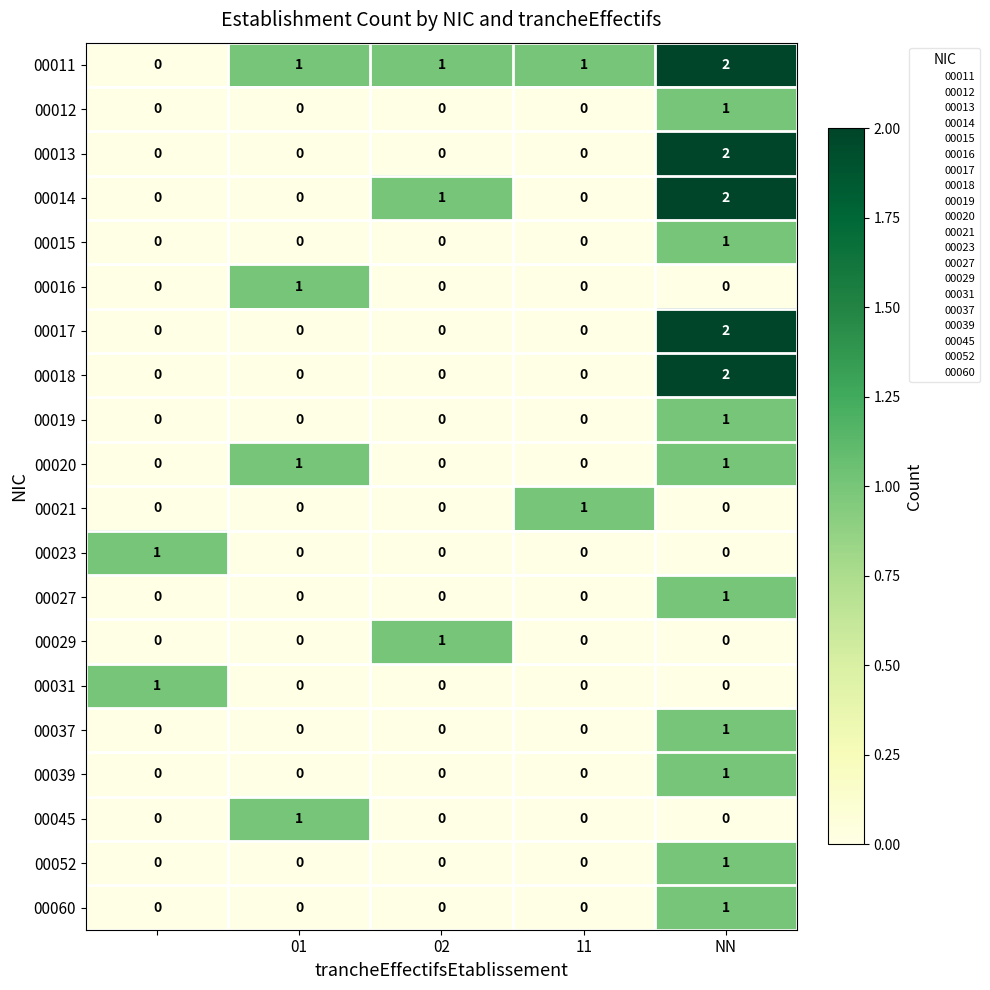

Which series has the largest total across all categories?

00011